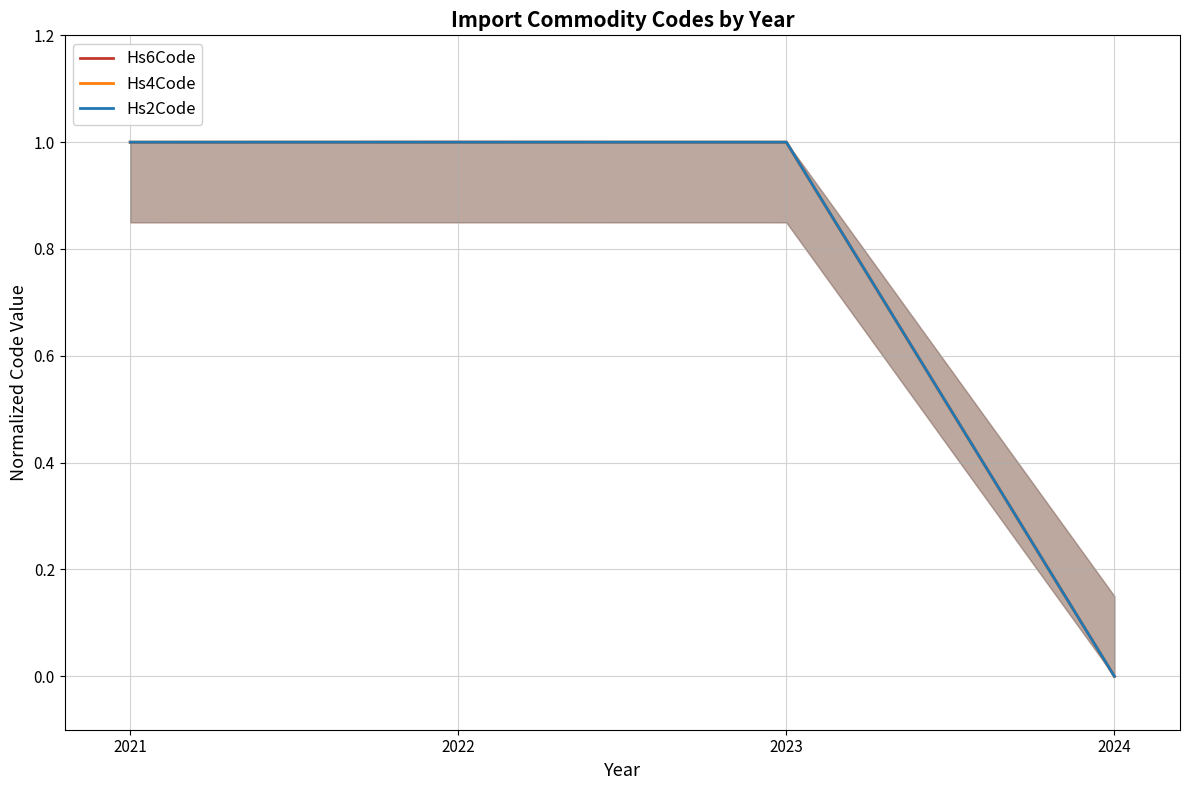

True or false: Hs2Code has more than 0 points higher than both neighbors.

False